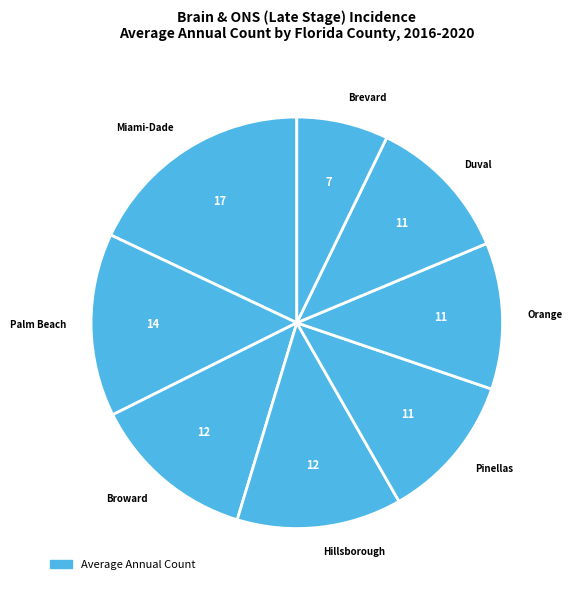

Does any single category account for the majority?

No